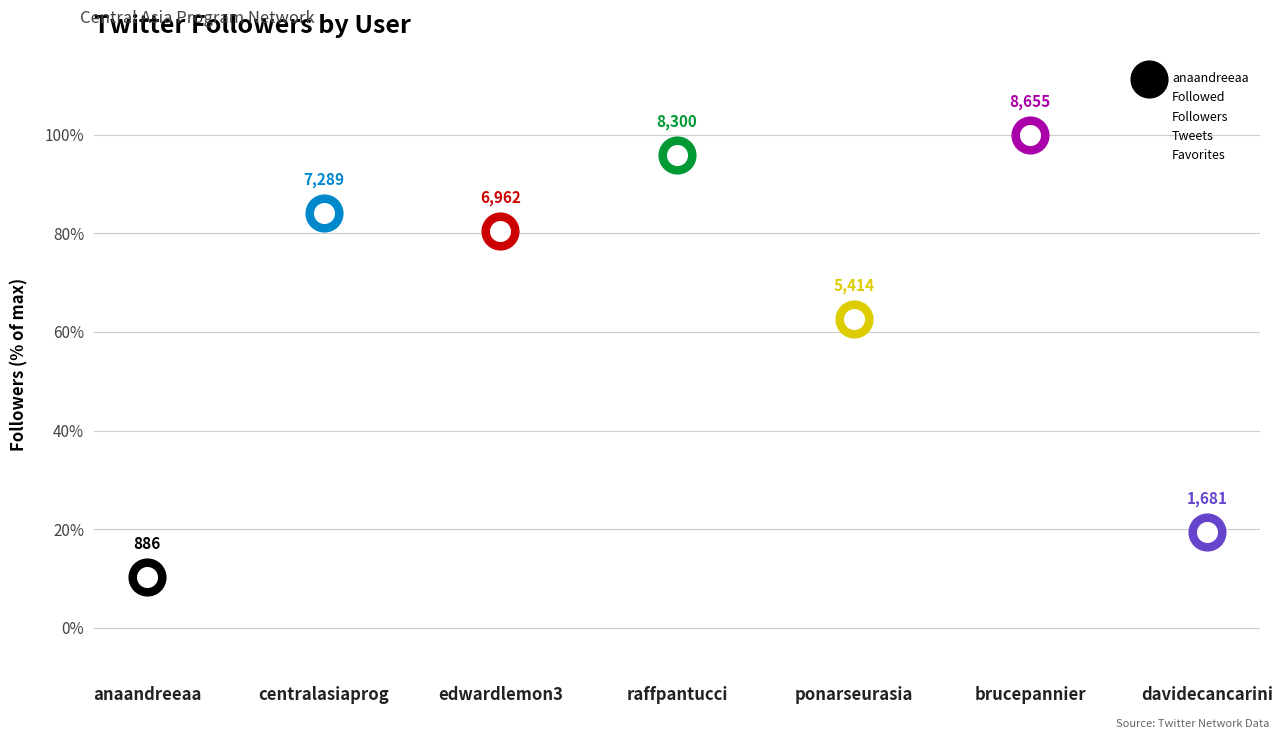

Which series has the largest Y range (max minus min)?

Tweets